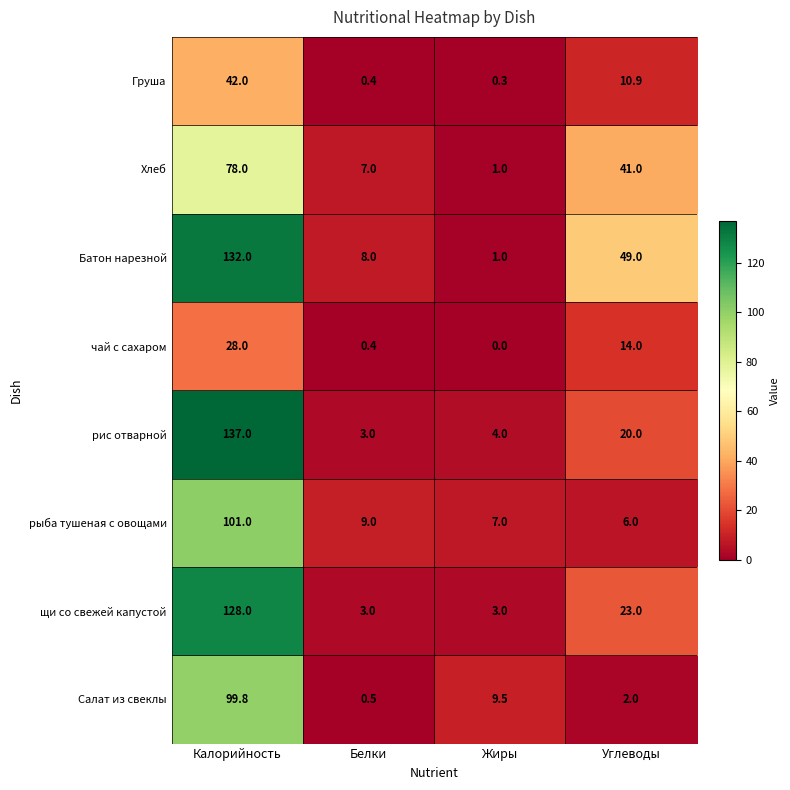

Which series has the largest total across all categories?

Батон нарезной